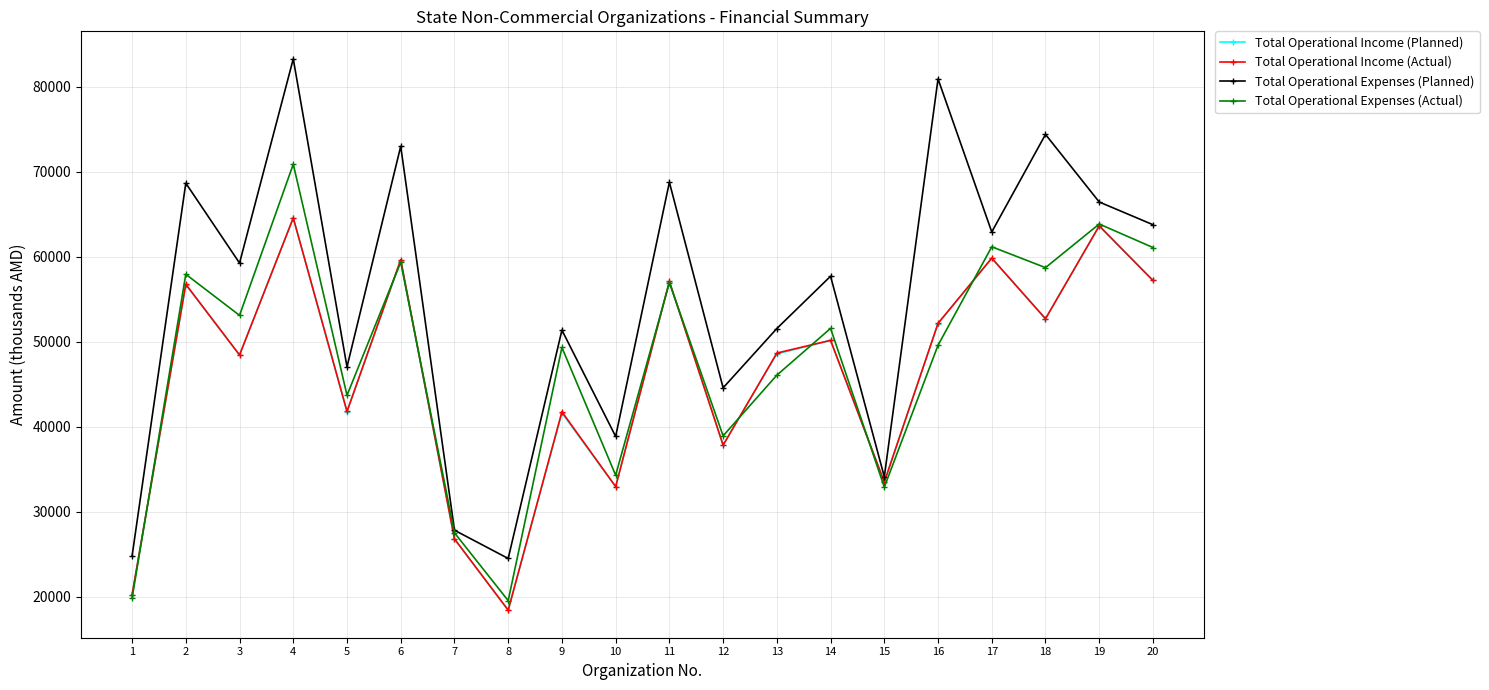

Which series has the largest range (max minus min)?

Total Operational Expenses (Planned)